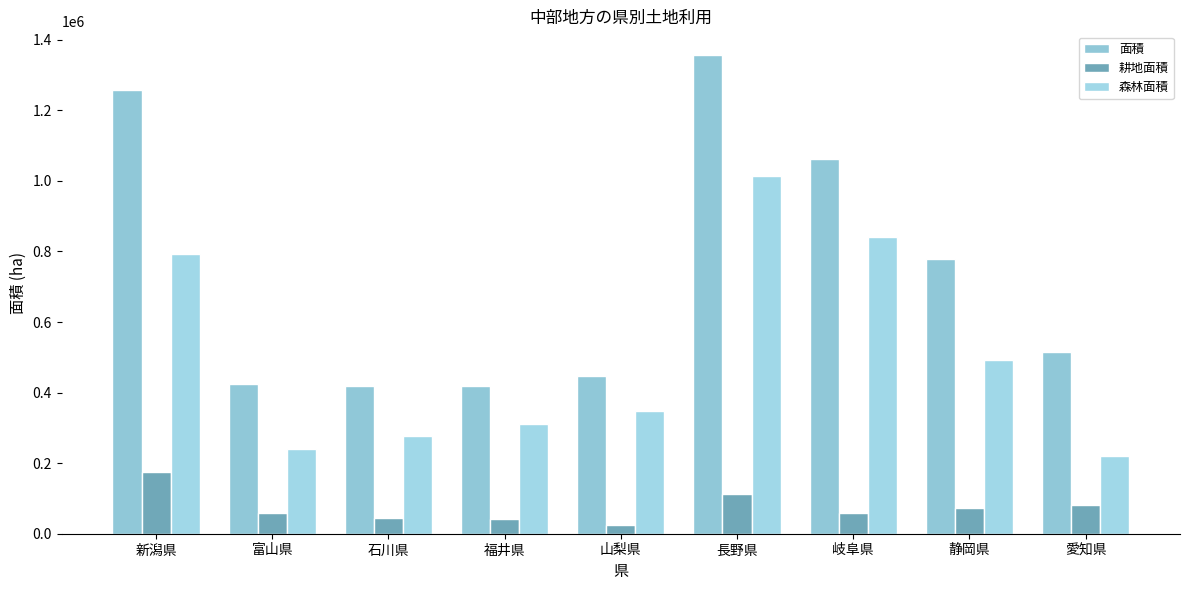

What is the difference between the maximum and minimum values in the 面積 series?

937600